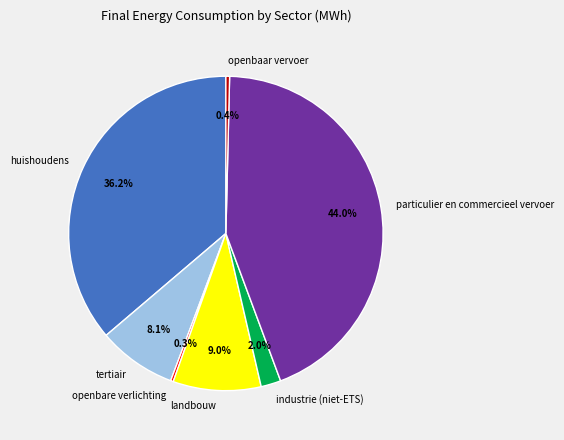

Which category has the biggest portion of the pie?

particulier en commercieel vervoer